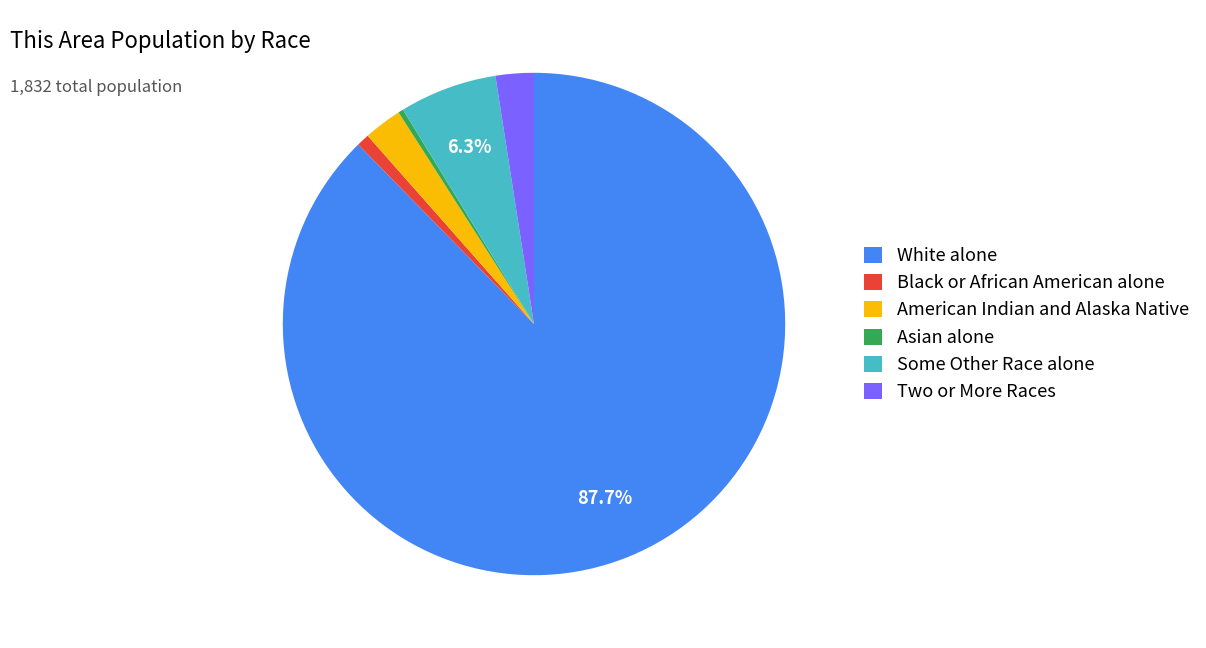

Combined, do Asian alone and Two or More Races account for over 50%?

No